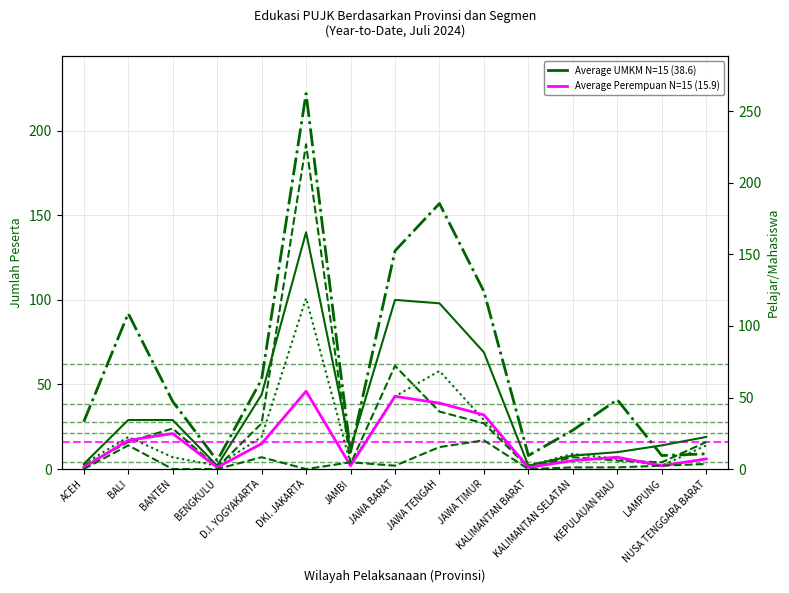

What is the value of the Pelajar/Mahasiswa point at the 8th from the left?

129